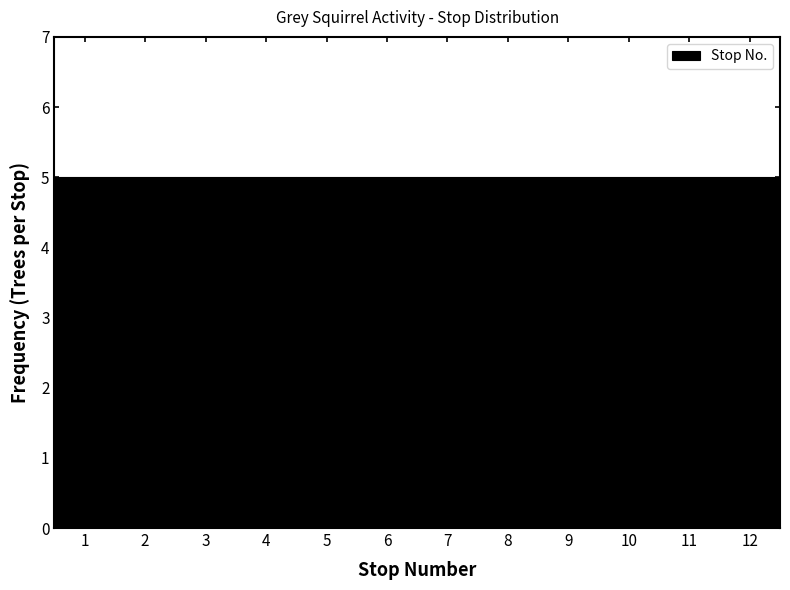

What is the height of the bar covering 1.5 to 2.5 on the x-axis? The values are not printed on the chart, so give them approximately, as read against the axis.

5